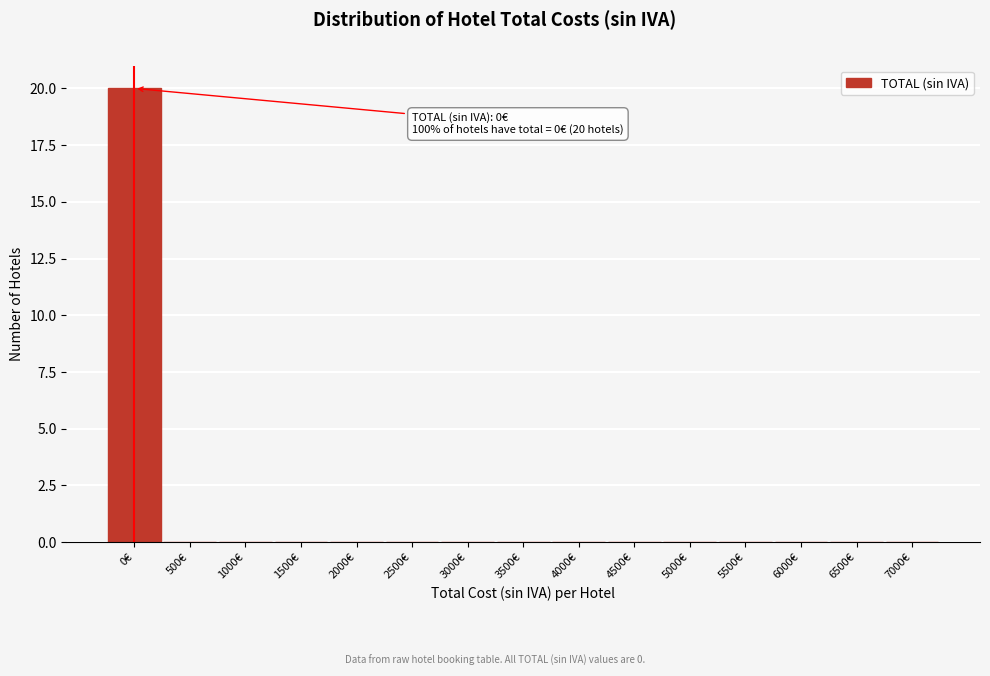

Reading left to right, list all the values displayed in this chart.

0€=20	500€=0	1000€=0	1500€=0	2000€=0	2500€=0	3000€=0	3500€=0	4000€=0	4500€=0	5000€=0	5500€=0	6000€=0	6500€=0	7000€=0